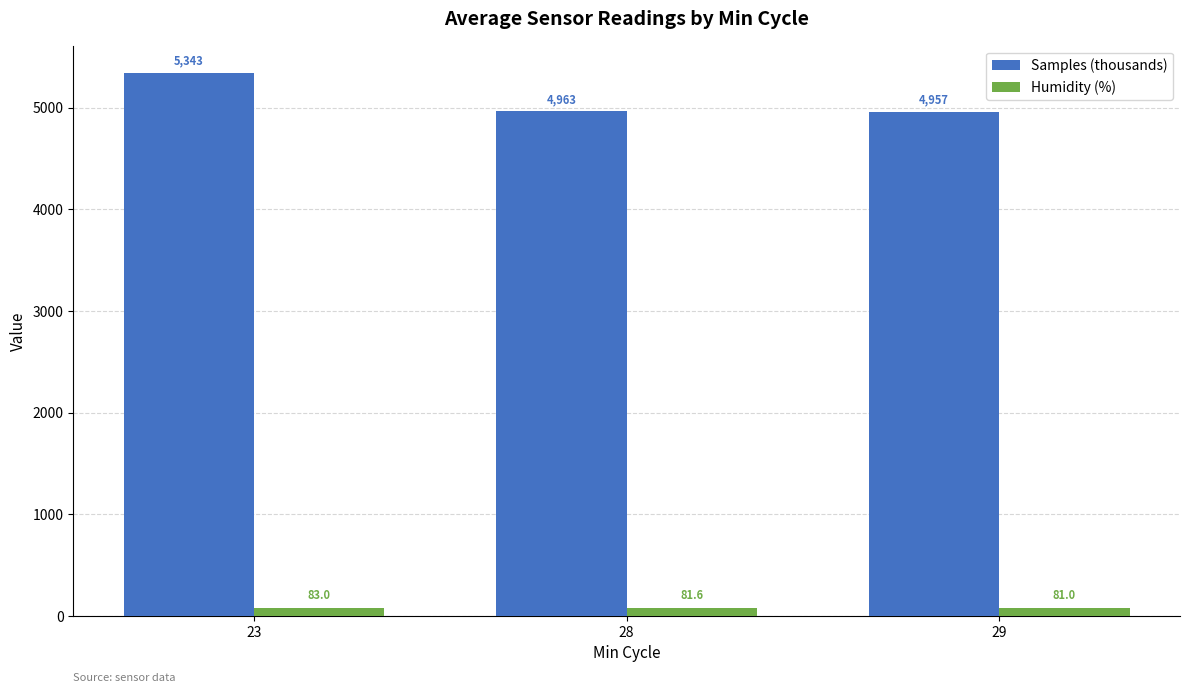

How many groups of bars are there?

3